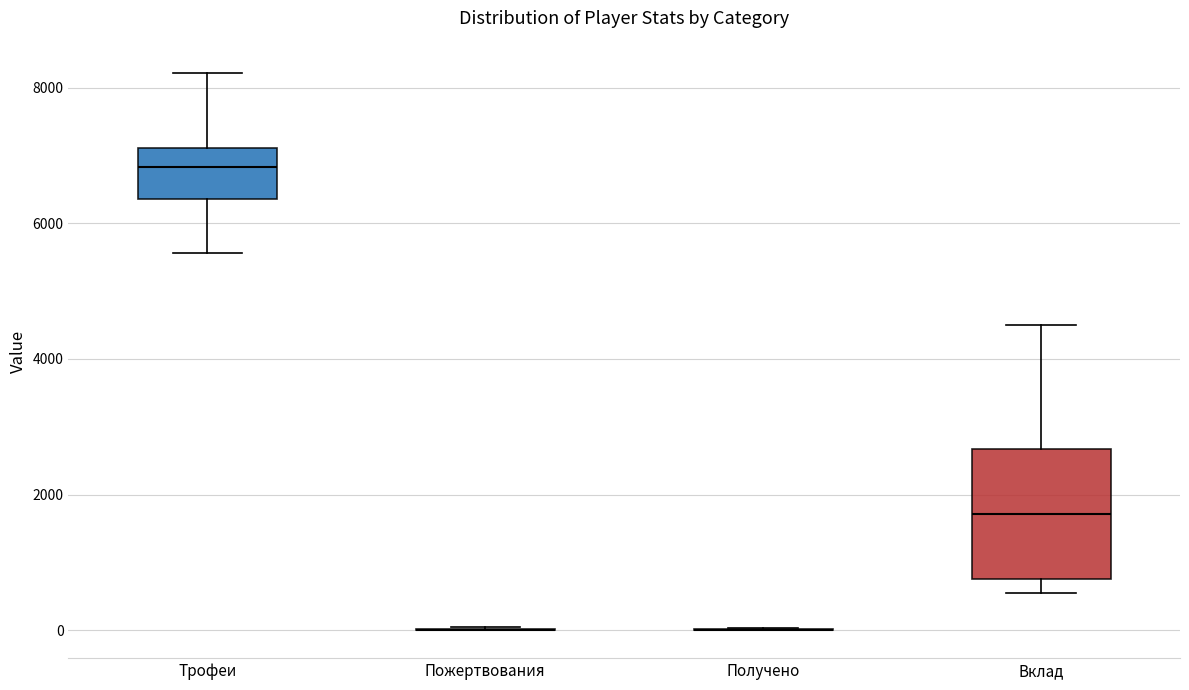

Reading left to right, transcribe this box plot: for each box, give where its median line is, the range the box spans, and where its two whiskers end, as read against the y-axis. The values are not printed on the chart, so give them approximately, as read against the axis.

Трофеи: median 6800, box 6400 to 7200, whiskers 5600 to 8200
Пожертвования: box collapsed to a line at 0, whiskers 0 to 0
Получено: box collapsed to a line at 0, whiskers 0 to 0
Вклад: median 1800, box 800 to 2600, whiskers 600 to 4600